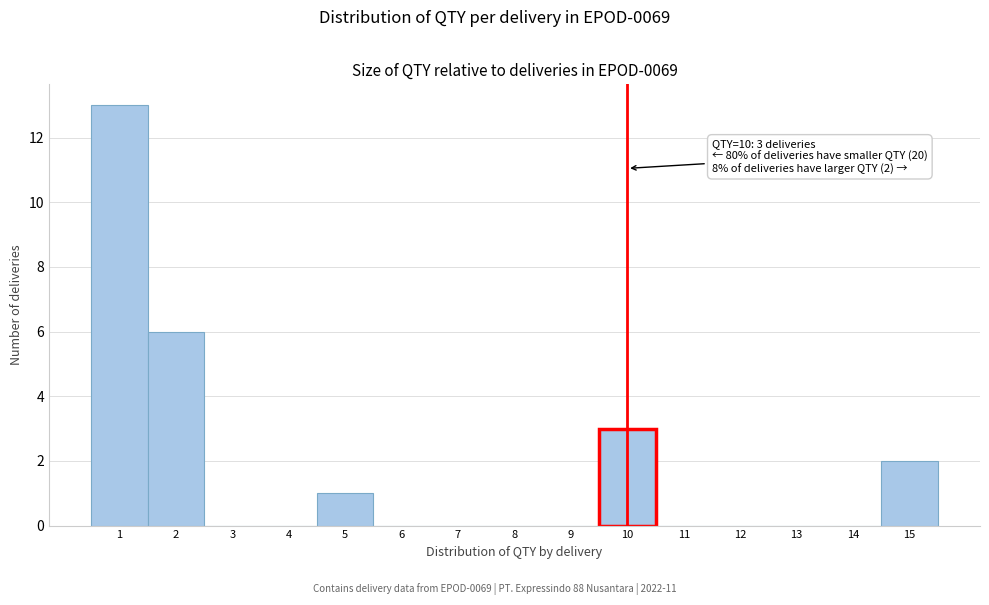

Over which range of the x-axis is the bar tallest?

0.5 to 1.5